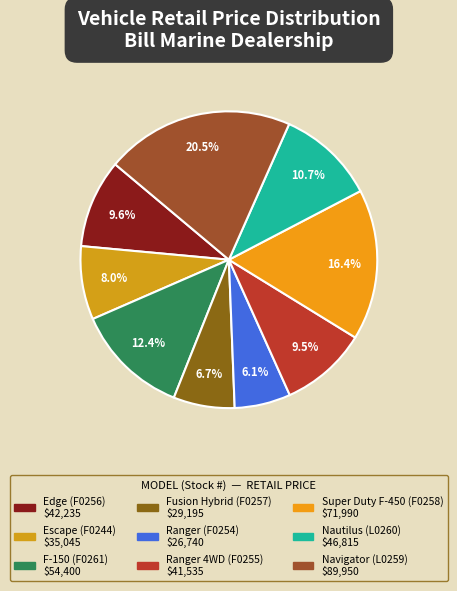

Rank the categories by value from lowest to highest.

Ranger (F0254), Fusion Hybrid (F0257), Escape (F0244), Ranger 4WD (F0255), Edge (F0256), Nautilus (L0260), F-150 (F0261), Super Duty F-450 (F0258), Navigator (L0259)